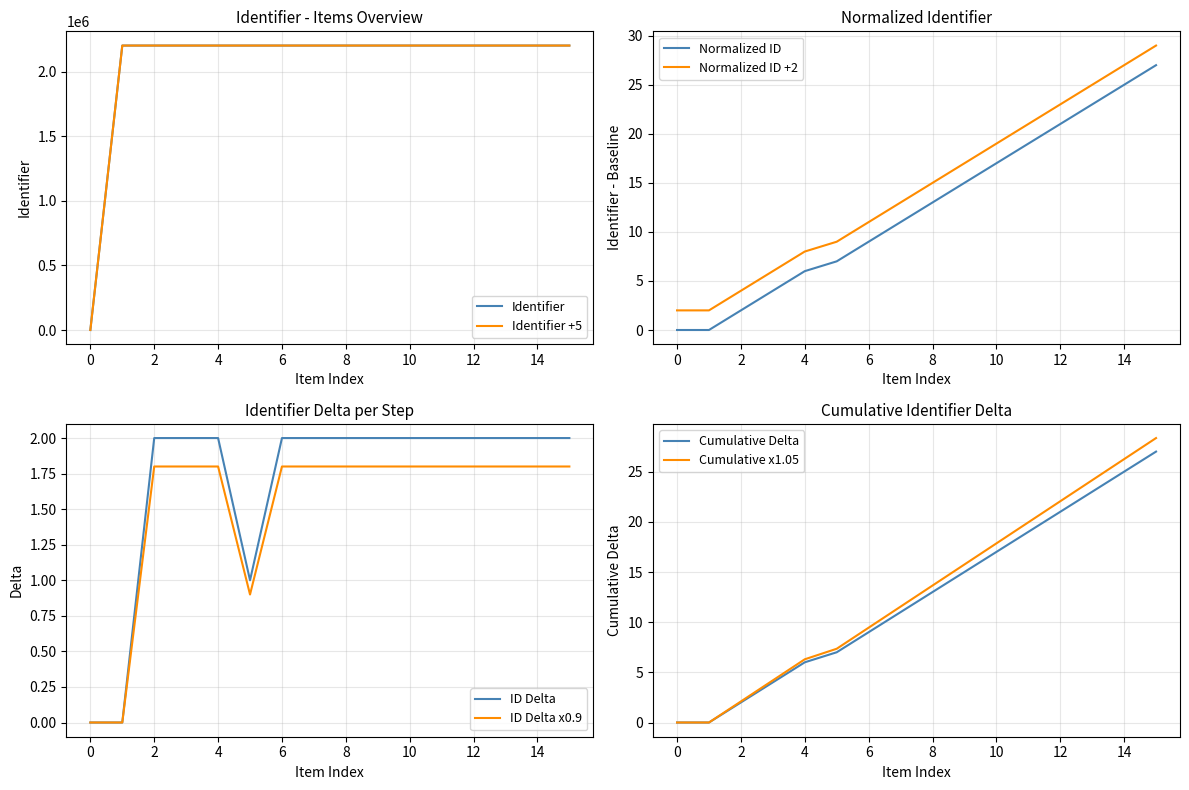

The value of Identifier Shifted at Week 3 is 2200867. True or false?

True